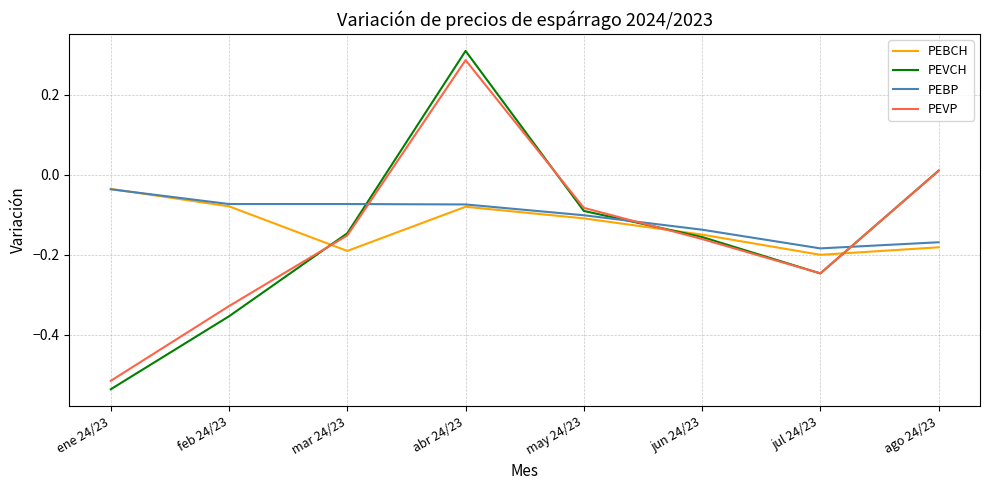

Which series has the largest range (max minus min)?

PEVCH